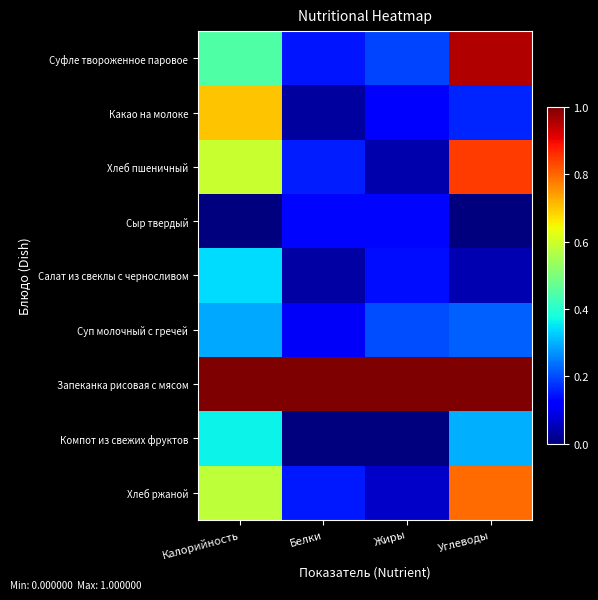

At which category is the sum across all series the highest?

Углеводы